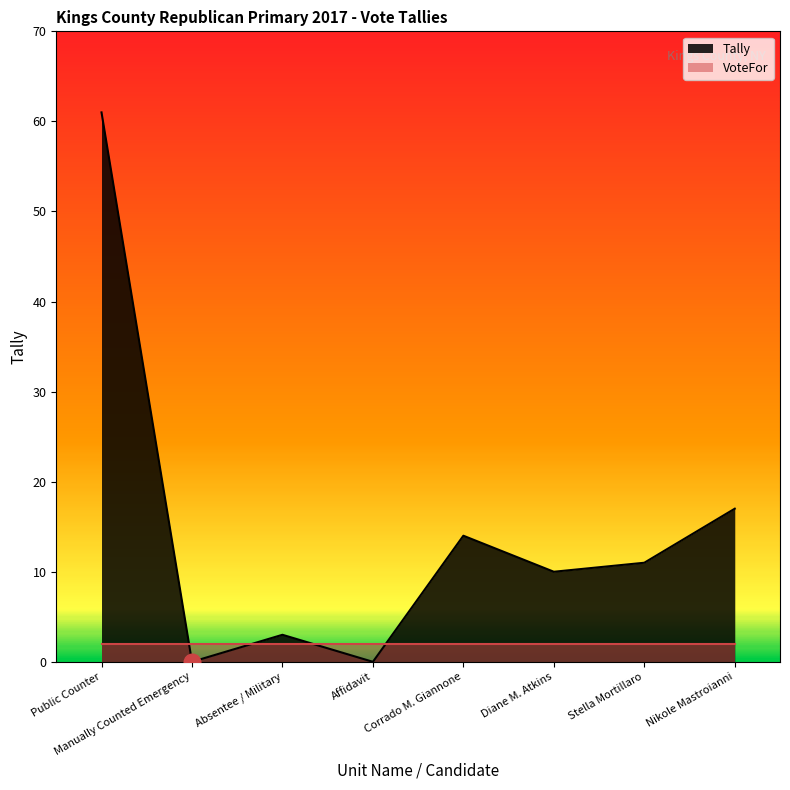

How many interior local peaks (higher than both neighbors) does the data have?

2